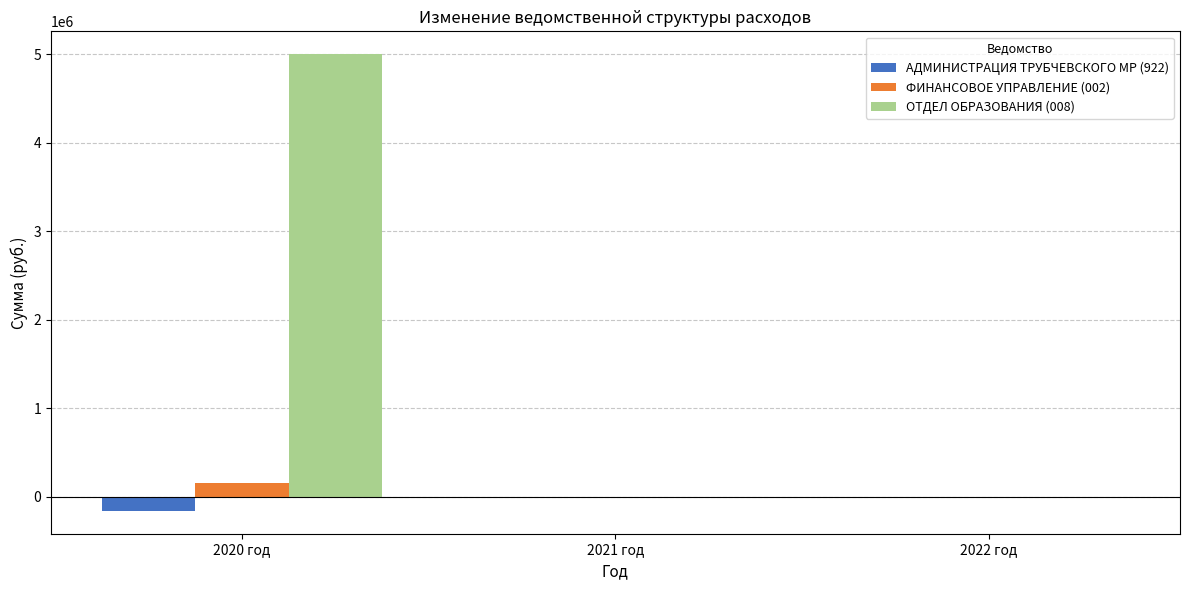

What is the greatest value displayed?

5000000